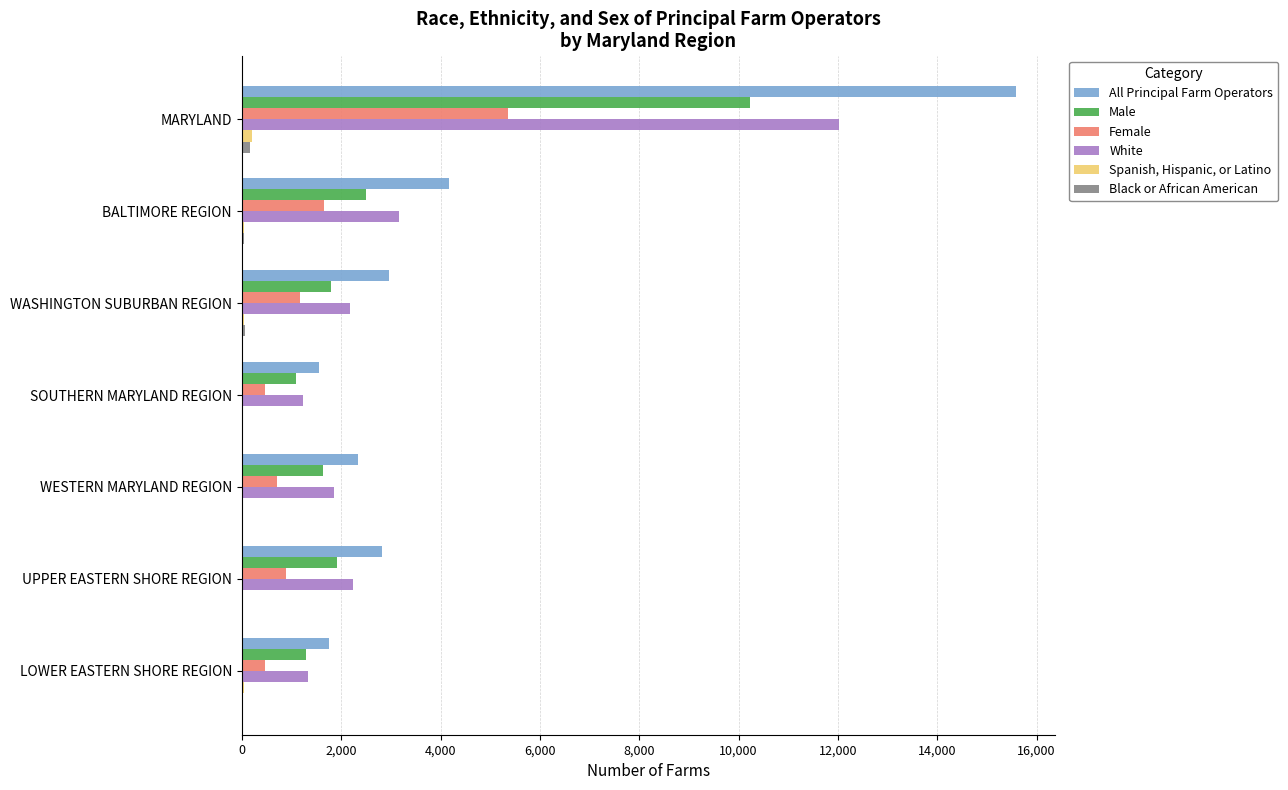

What is the highest value of the Female series?

5363